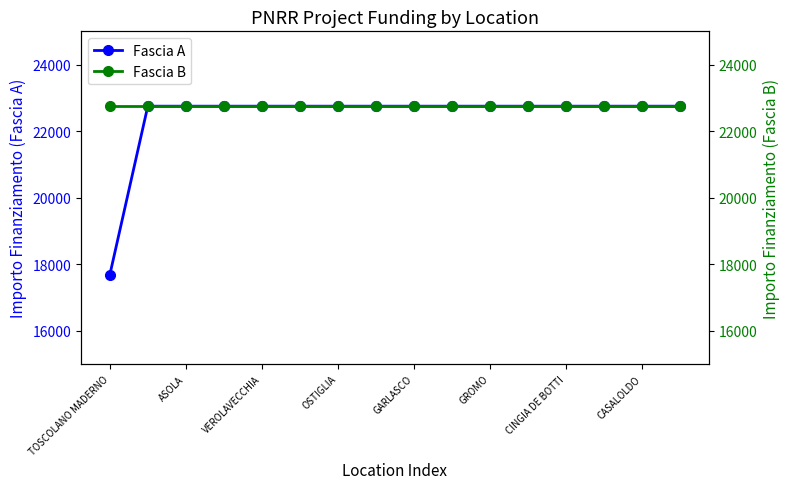

The value of Fascia A at TOSCOLANO MADERNO is 23013.7. True or false?

False